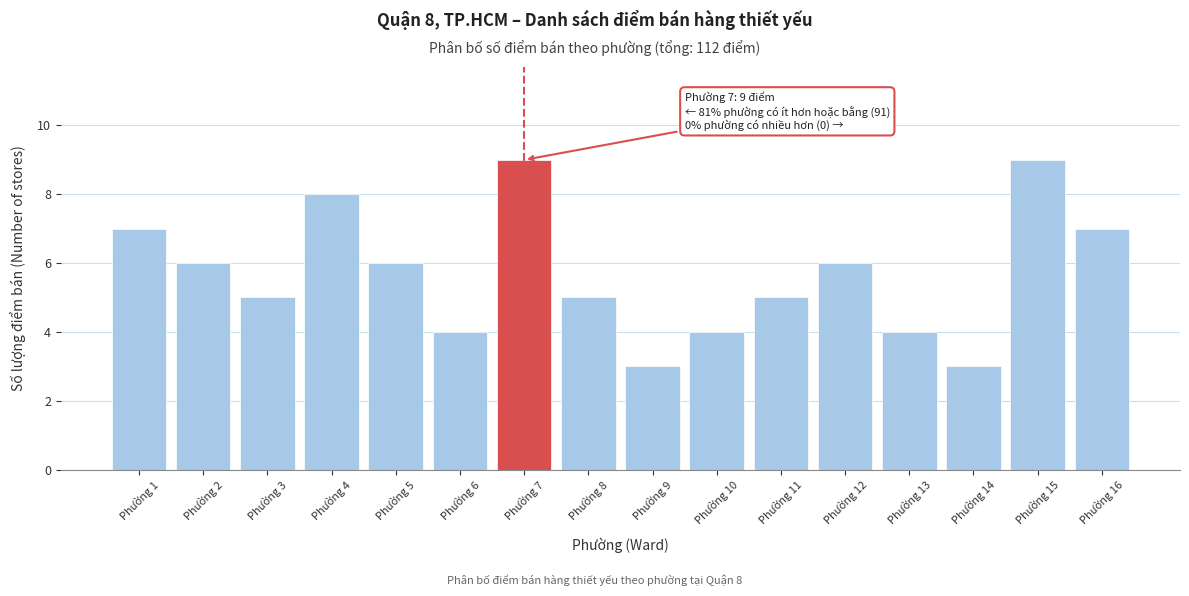

Reading left to right, list all the values displayed in this chart.

Phường 1=7	Phường 2=6	Phường 3=5	Phường 4=8	Phường 5=6	Phường 6=4	Phường 7=9	Phường 8=5	Phường 9=3	Phường 10=4	Phường 11=5	Phường 12=6	Phường 13=4	Phường 14=3	Phường 15=9	Phường 16=7